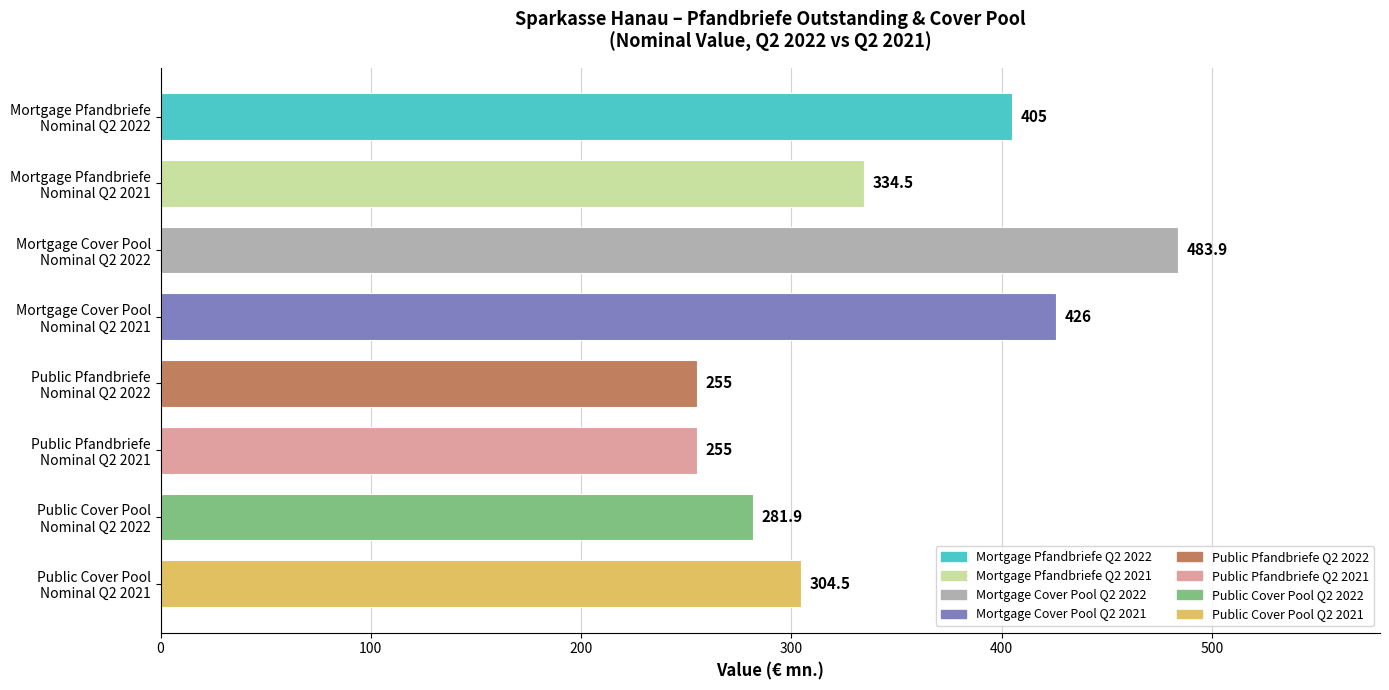

What is the difference between the second highest and minimum values?

171.0